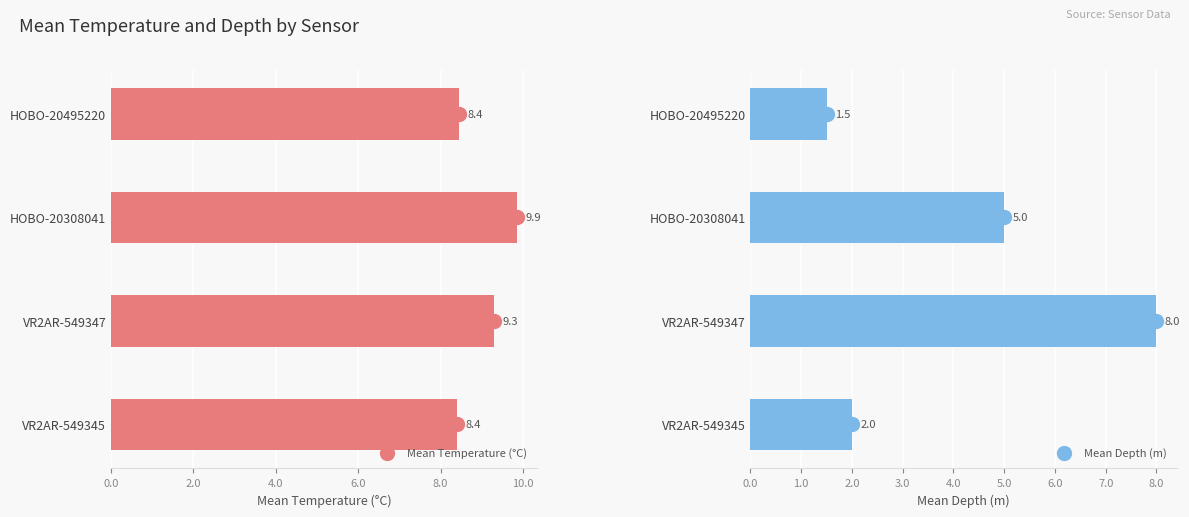

Which series reaches the minimum Y coordinate?

Mean Depth (m)